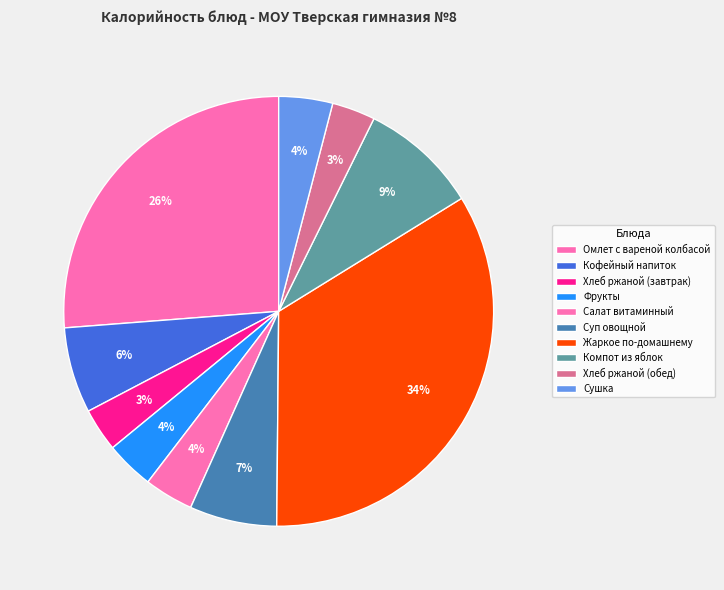

The Хлеб ржаной (завтрак) slice represents 11% of the pie. True or false?

False